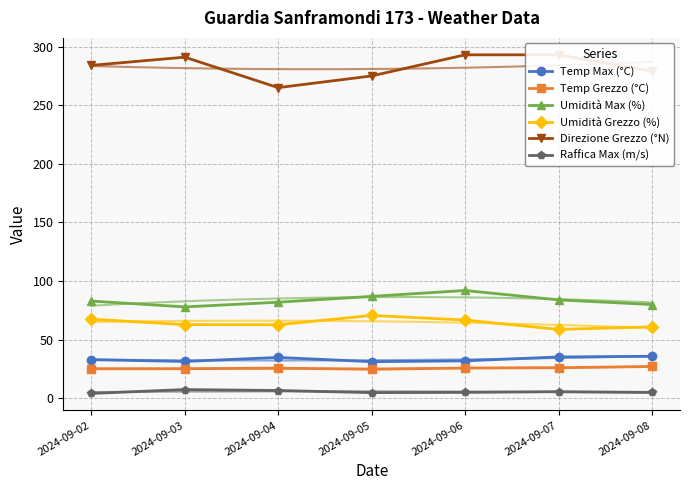

Reading right to left, list all the values displayed in this chart.

Temp Max (°C): 2024-09-08=35.9	2024-09-07=35.3	2024-09-06=32.0	2024-09-05=31.3	2024-09-04=34.9	2024-09-03=31.5	2024-09-02=33.0
Temp Grezzo (°C): 2024-09-08=27.2	2024-09-07=26.1	2024-09-06=25.9	2024-09-05=24.8	2024-09-04=25.8	2024-09-03=25.3	2024-09-02=25.2
Umidità Max (%): 2024-09-08=80.0	2024-09-07=84.0	2024-09-06=92.0	2024-09-05=87.0	2024-09-04=82.0	2024-09-03=78.0	2024-09-02=83.0
Umidità Grezzo (%): 2024-09-08=61.0	2024-09-07=58.8	2024-09-06=66.8	2024-09-05=70.7	2024-09-04=62.8	2024-09-03=62.9	2024-09-02=67.5
Direzione Grezzo (°N): 2024-09-08=279.0	2024-09-07=293.0	2024-09-06=293.0	2024-09-05=275.0	2024-09-04=265.0	2024-09-03=291.0	2024-09-02=284.0
Raffica Max (m/s): 2024-09-08=5.1	2024-09-07=5.7	2024-09-06=5.1	2024-09-05=4.9	2024-09-04=6.7	2024-09-03=7.5	2024-09-02=4.2